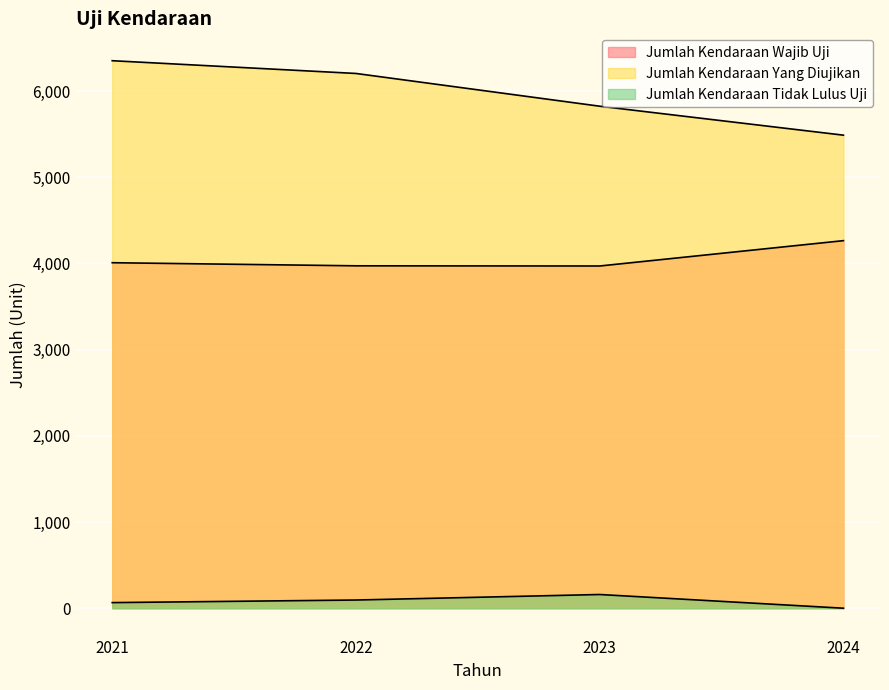

What is the average value of the Jumlah Kendaraan Yang Diujikan series?

5968